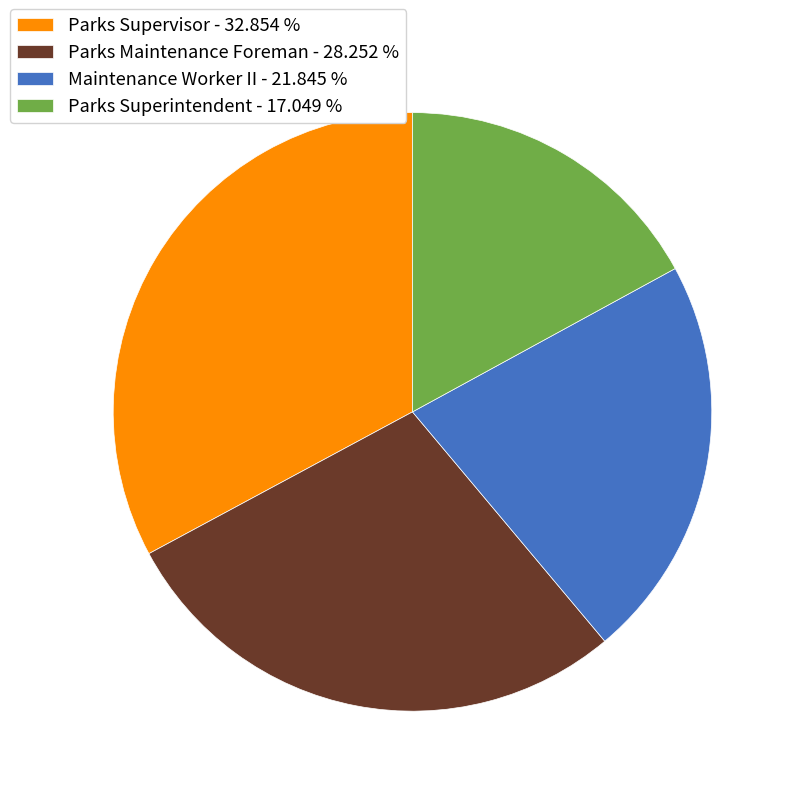

True or false: Maintenance Worker II accounts for 22% of the total.

True